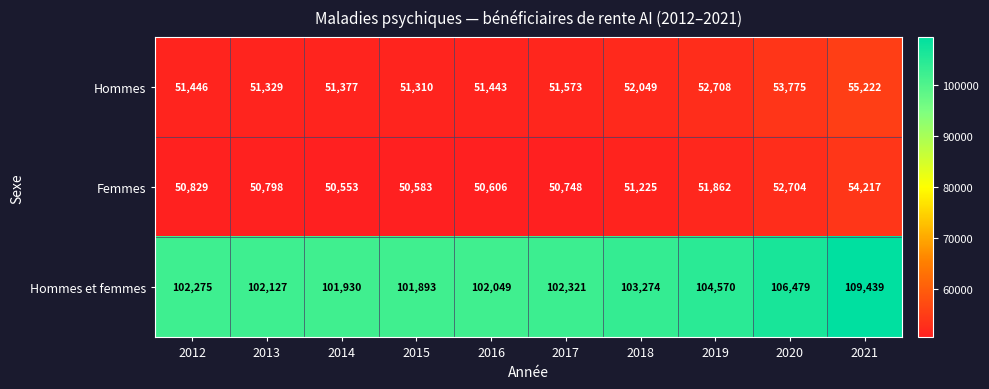

The value of Femmes at 2018 is 77707. True or false?

False